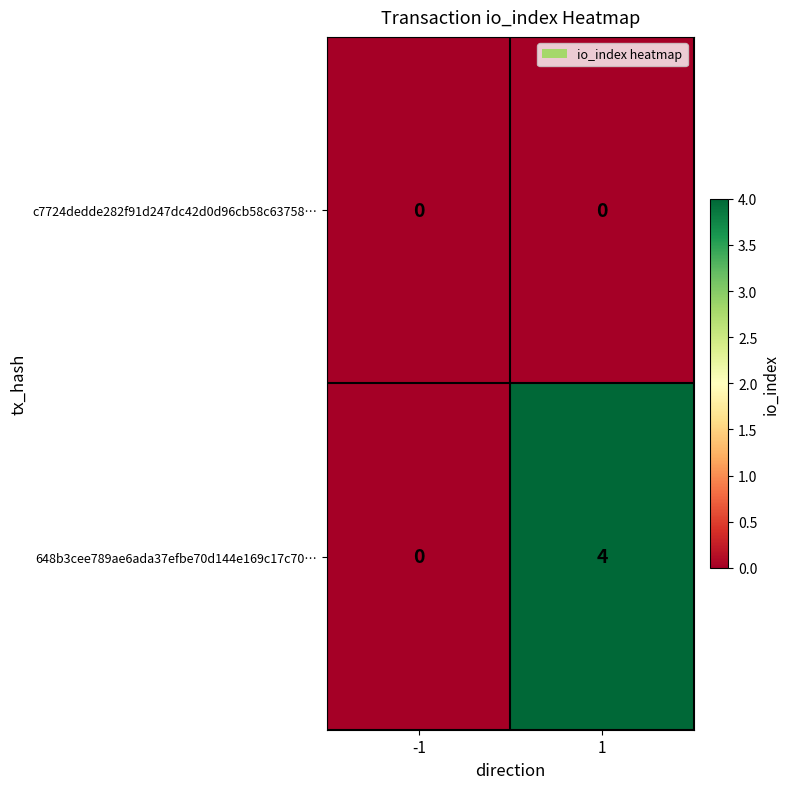

At which category is the sum across all series the highest?

1